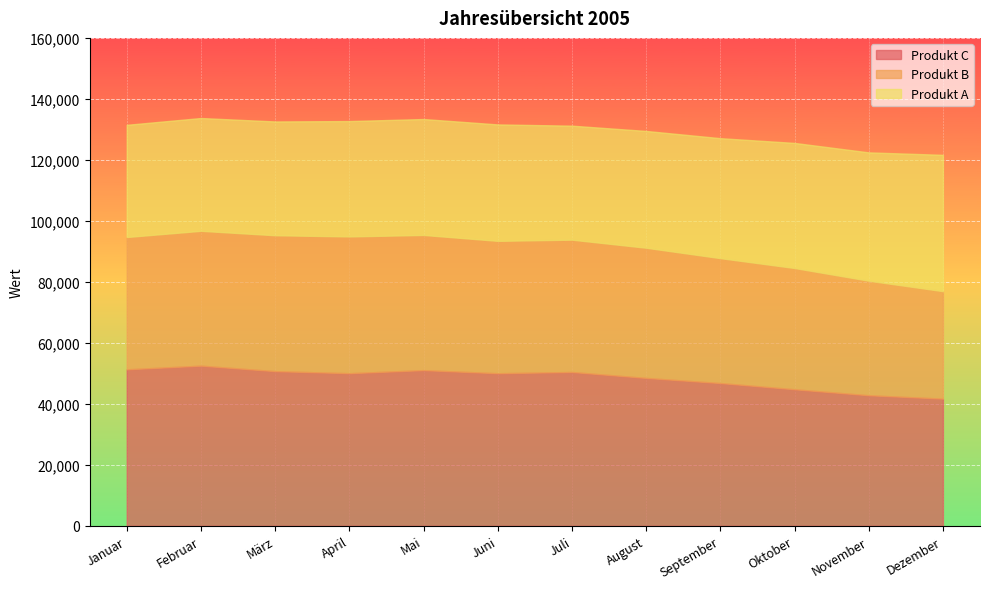

The value of Produkt A at September is 39350. True or false?

True